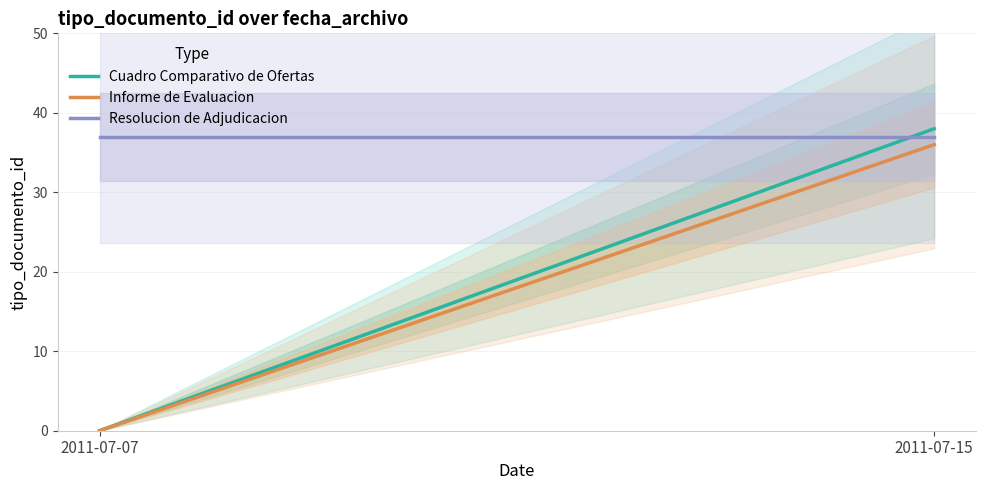

True or false: Resolucion de Adjudicacion has a value of 37 at 2011-07-15.

True